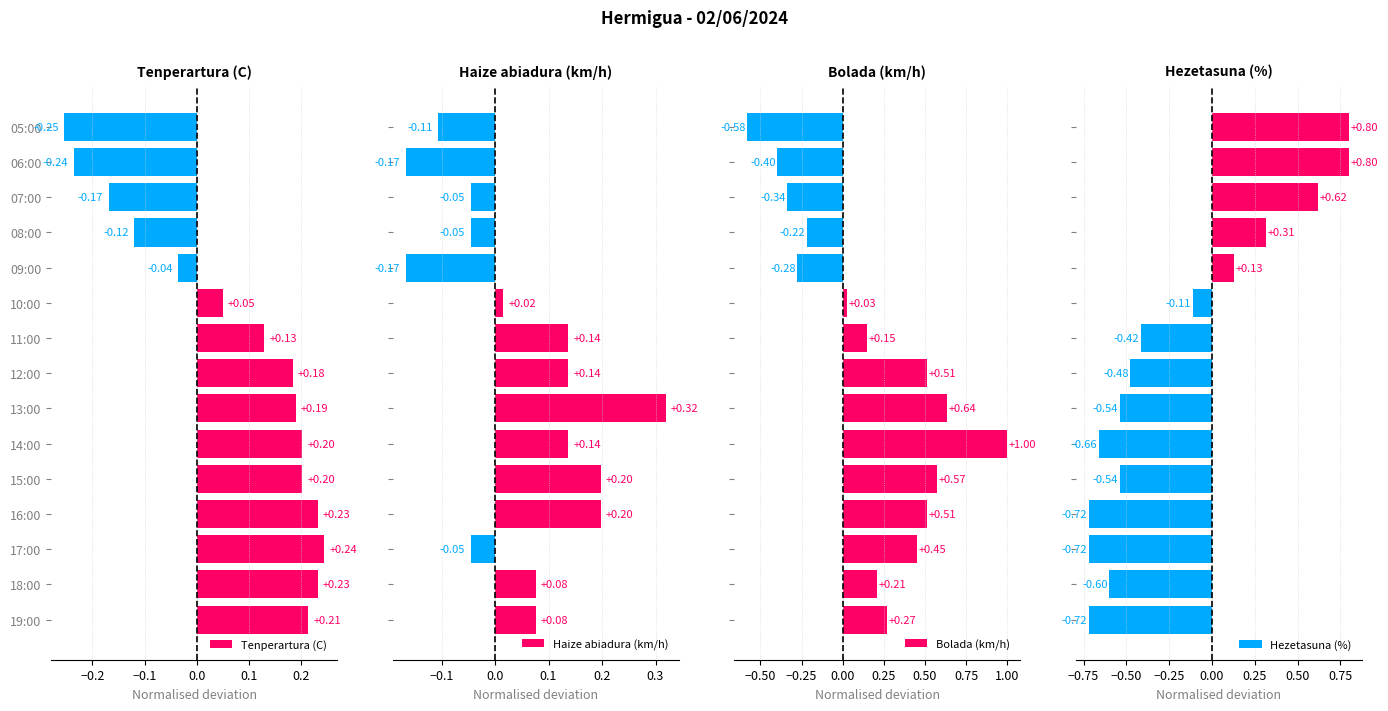

How many values in the Tenperartura (C) series are below 0?

5